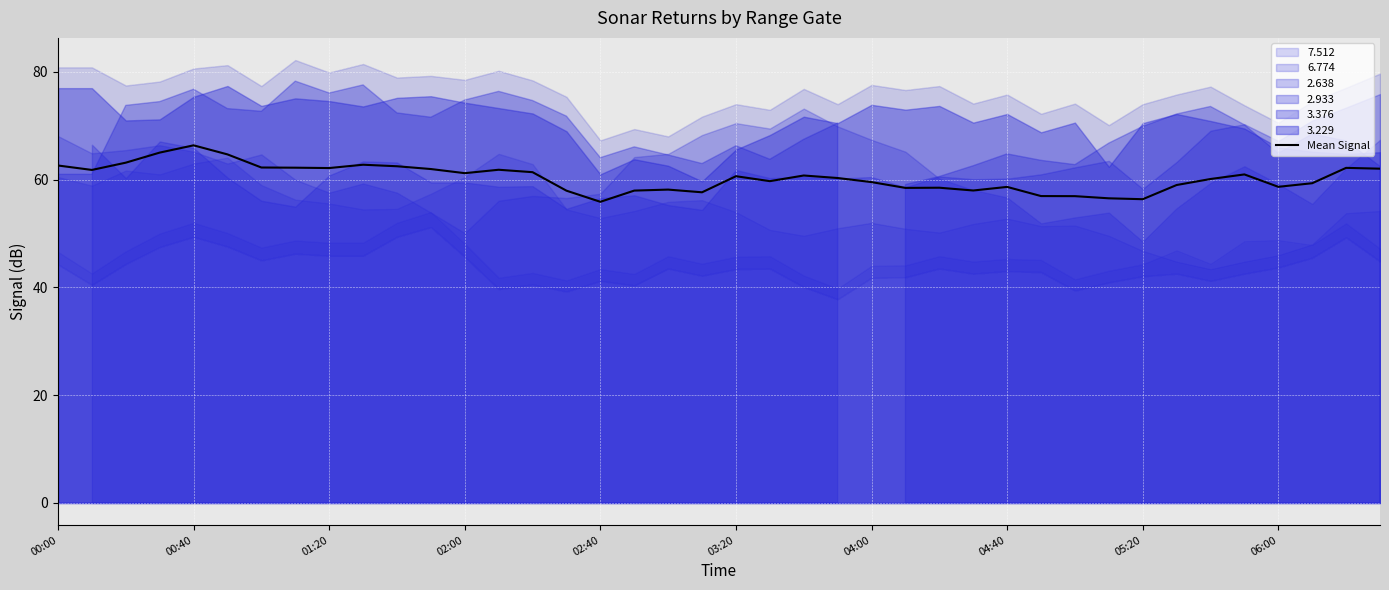

What is the maximum value for Mean Signal?

66.4